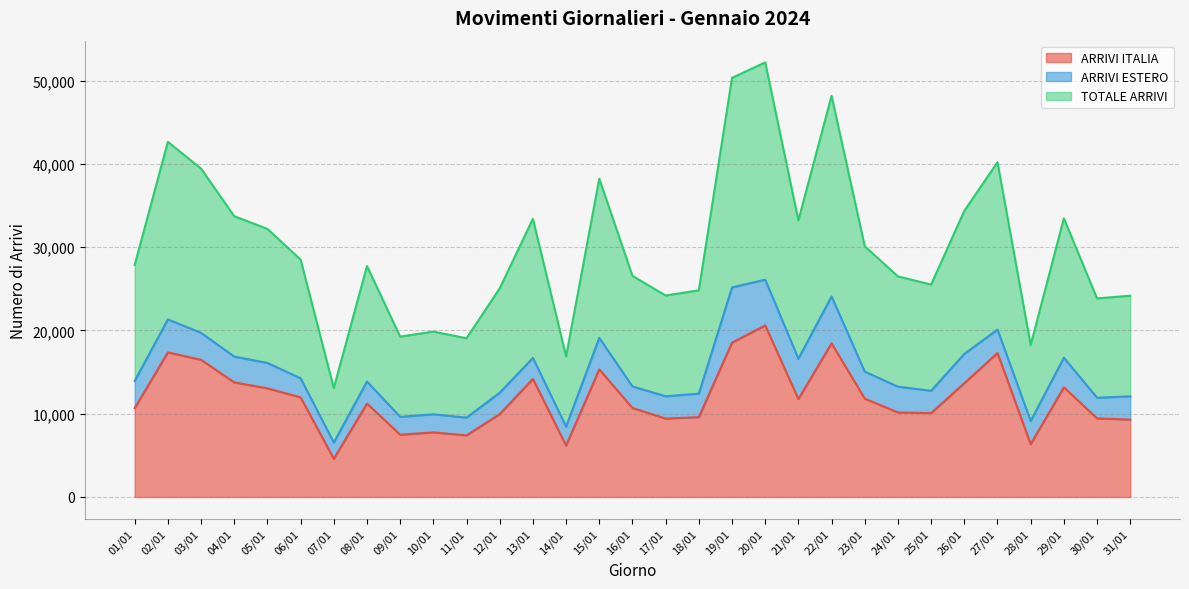

In TOTALE ARRIVI, how many points are lower than both neighbors (excluding endpoints)?

9